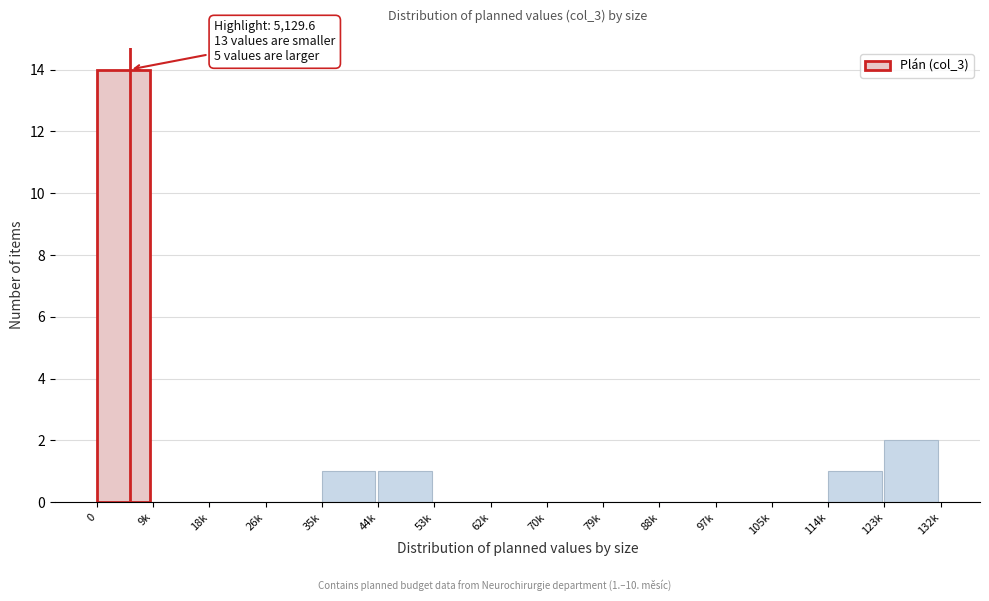

Reading left to right, transcribe all the data shown in this chart.

0=14	9k=0	18k=0	26k=0	35k=1	44k=1	53k=0	62k=0	70k=0	79k=0	88k=0	97k=0	105k=0	114k=1	123k=2